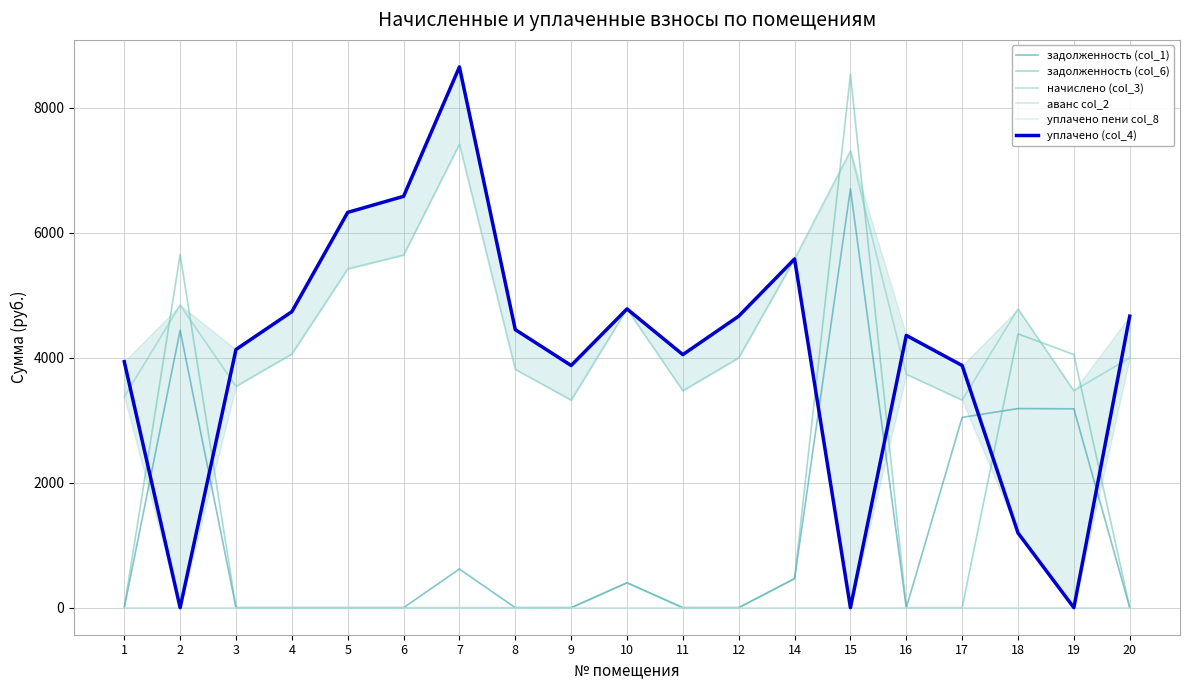

At how many categories does at least one series exceed 4420?

12